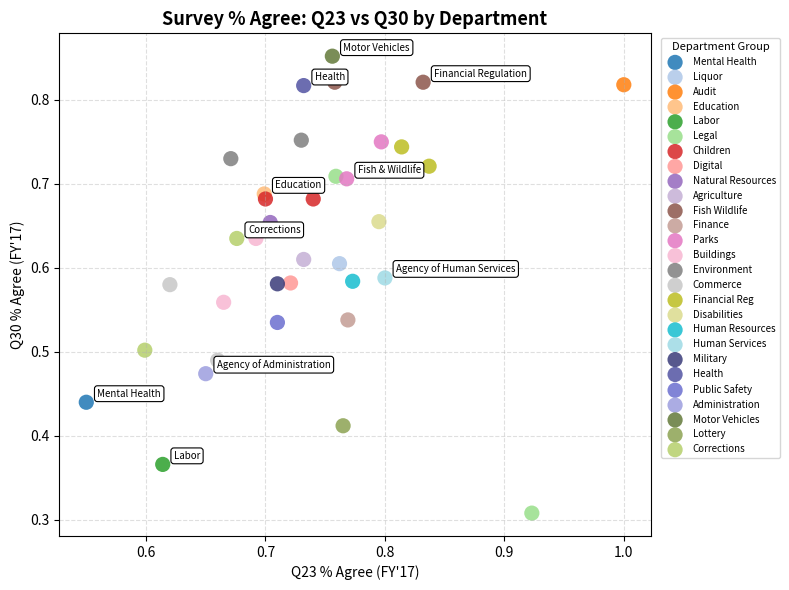

What are all the series names shown in the legend?

Commerce, Lottery, Fish Wildlife, Corrections, Finance, Human Services, Digital, Legal, Environment, Disabilities, Audit, Buildings, Health, Mental Health, Human Resources, Agriculture, Financial Reg, Administration, Public Safety, Liquor, Children, Labor, Natural Resources, Education, Parks, Military, Motor Vehicles